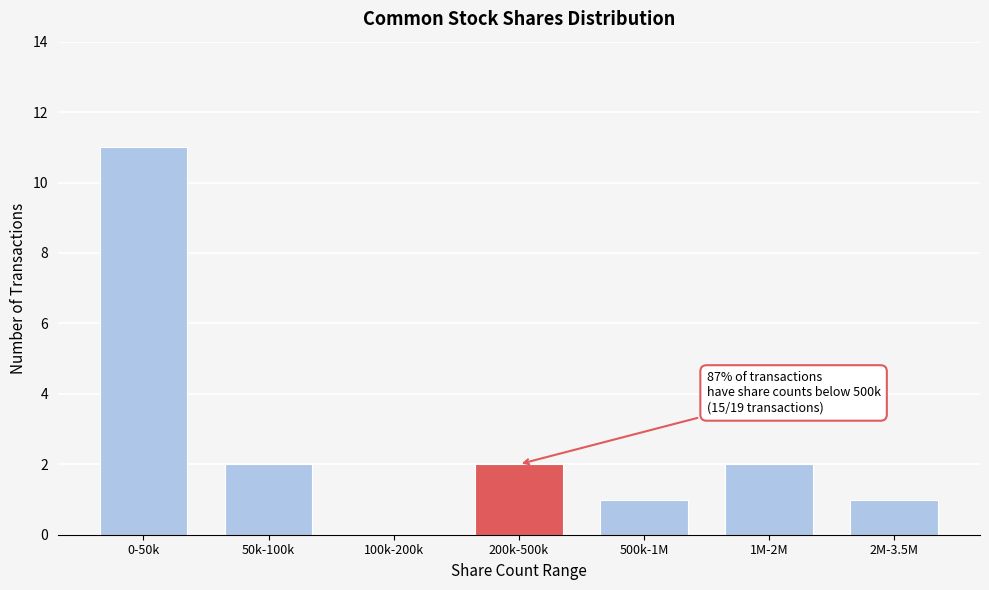

Reading left to right, list all the values displayed in this chart.

0-50k=11	50k-100k=2	100k-200k=0	200k-500k=2	500k-1M=1	1M-2M=2	2M-3.5M=1